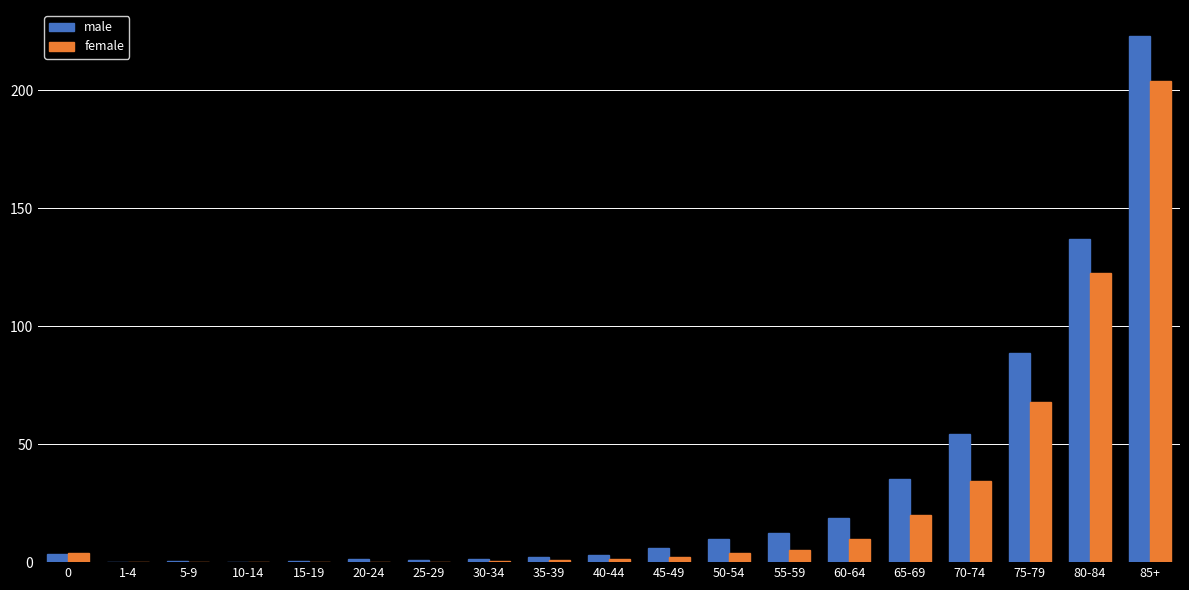

What is the sum of all female values?

477.4